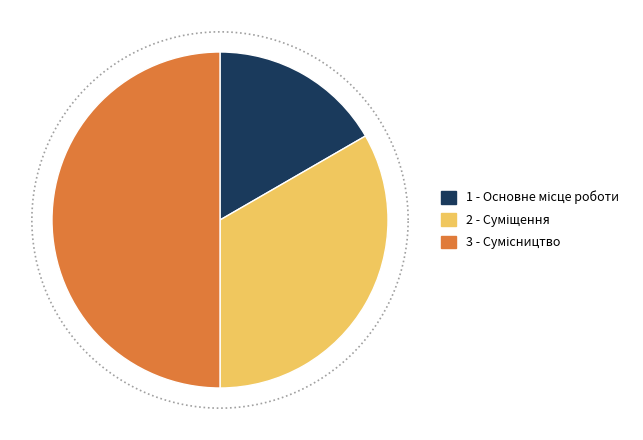

What is the largest slice in the pie chart?

Сумісництво